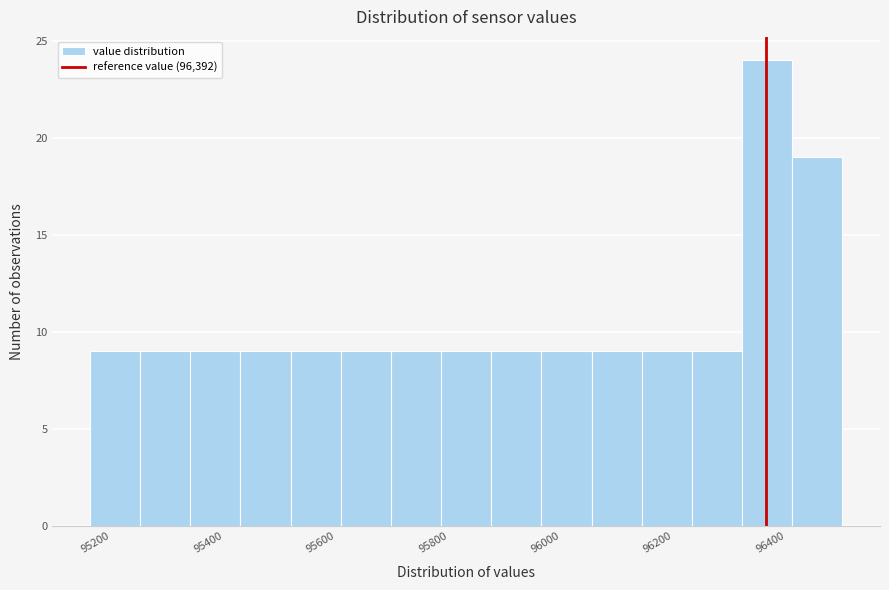

Reading left to right, transcribe this chart: for each bar, give the range it covers on the x-axis and its height. Neither the bar edges nor the heights are printed on the chart, so give them approximately, as read against the axes.

95200 to 95280: 9
95280 to 95360: 9
95360 to 95460: 9
95460 to 95540: 9
95540 to 95640: 9
95640 to 95720: 9
95720 to 95820: 9
95820 to 95900: 9
95900 to 96000: 9
96000 to 96080: 9
96080 to 96180: 9
96180 to 96260: 9
96260 to 96360: 9
96360 to 96440: 24
96440 to 96520: 19